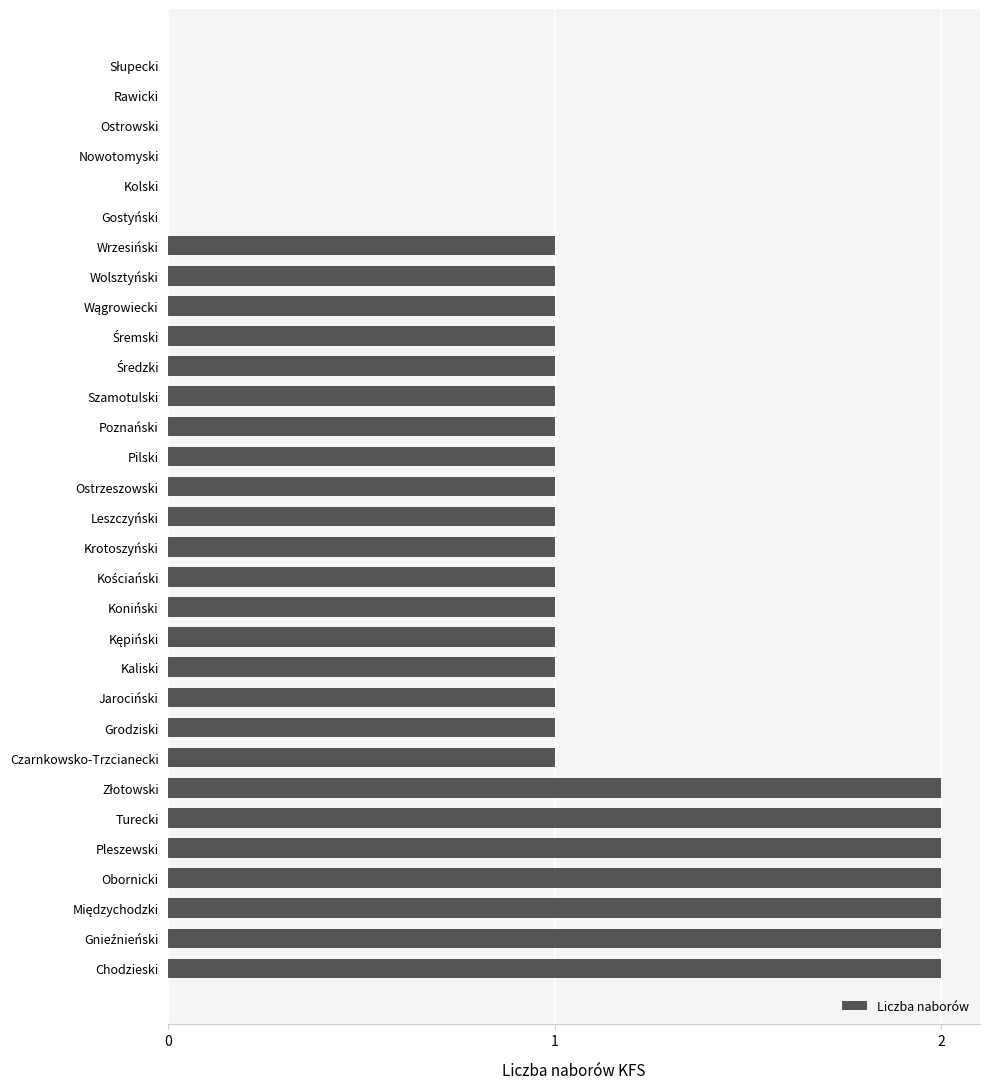

How many categories are shown in the chart?

31